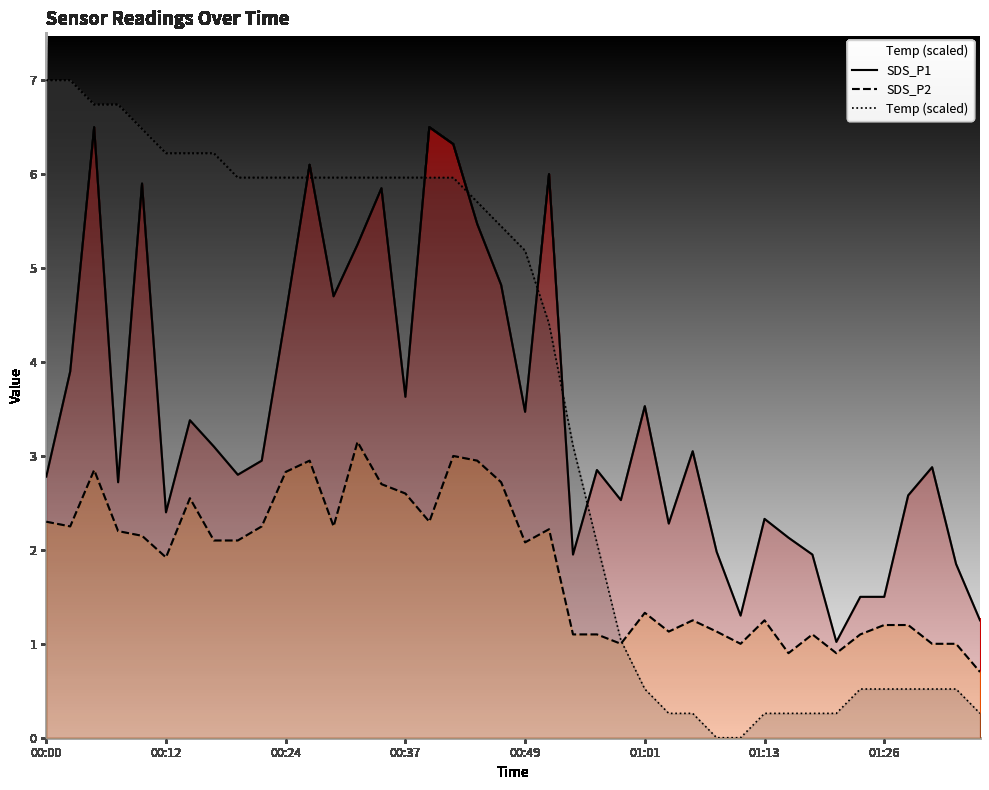

How many lines are shown in the chart?

3